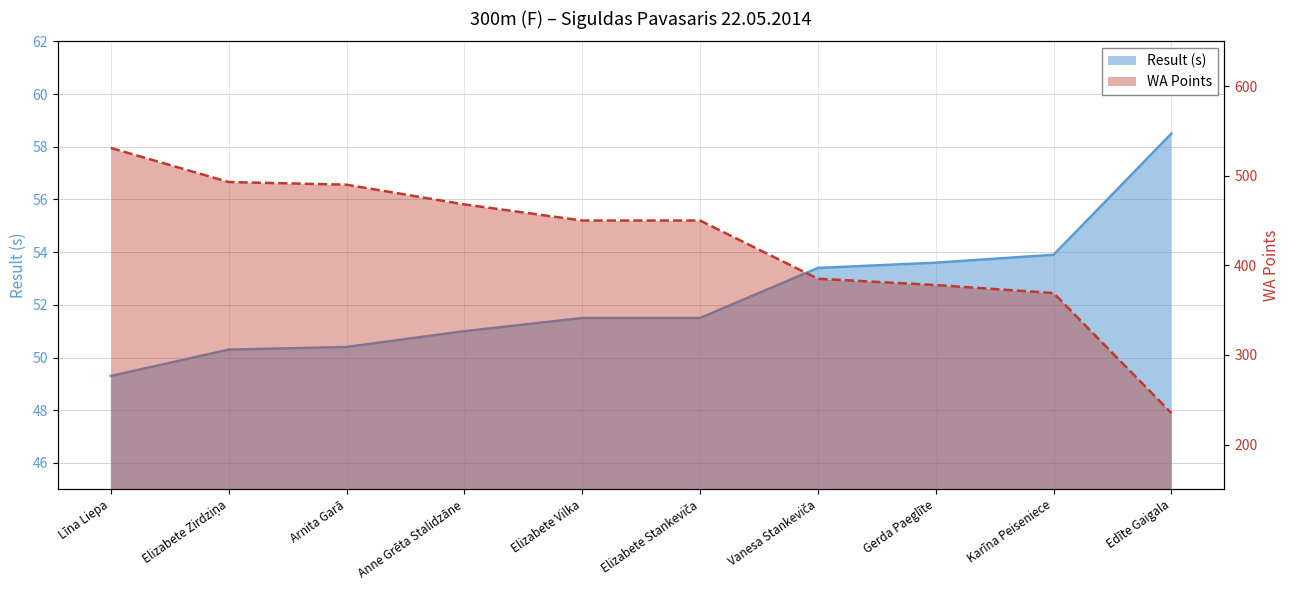

True or false: WA Points and Result (s) cross at least once.

False